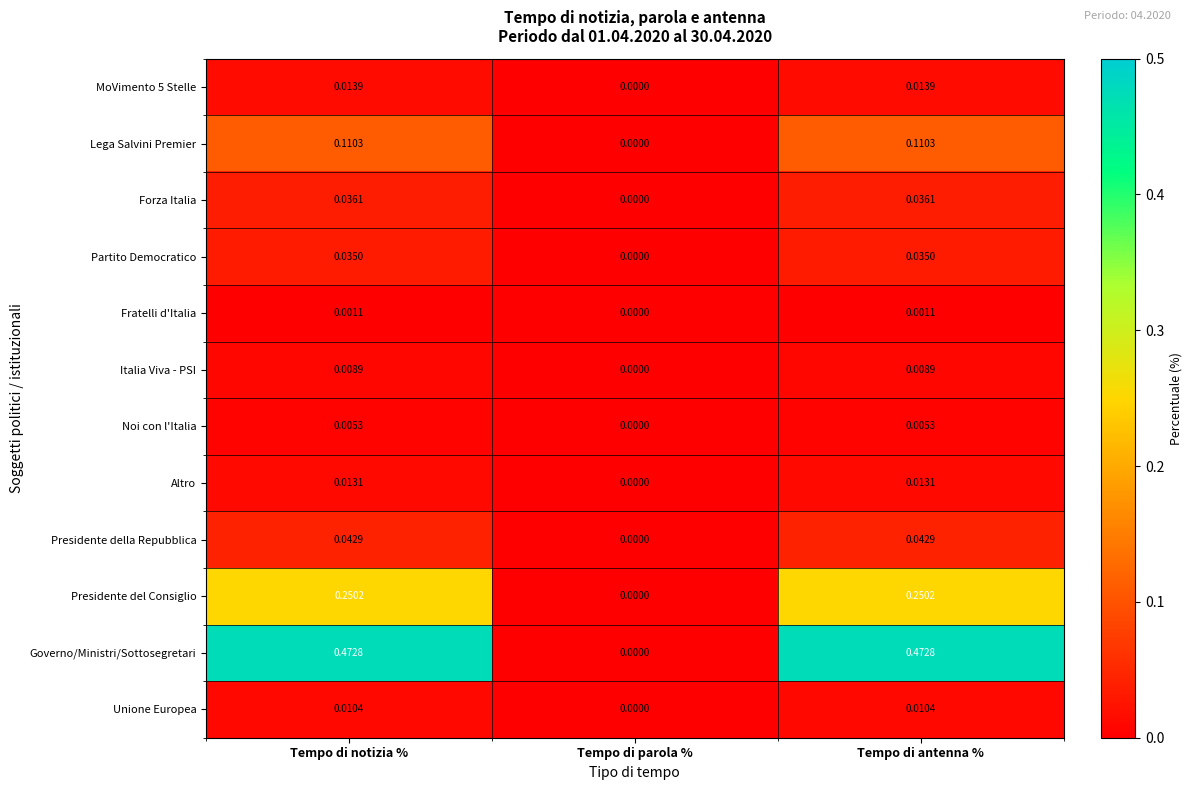

Which category has the lowest value across all series?

Tempo di parola %